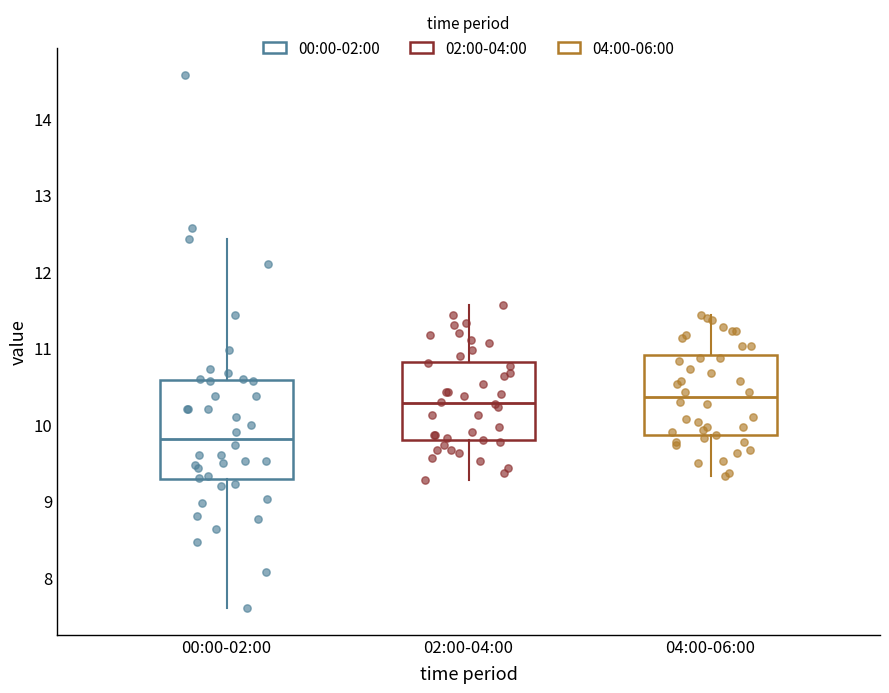

Reading left to right, transcribe this box plot: for each box, give where its median line is, the range the box spans, and where its two whiskers end, as read against the y-axis. The values are not printed on the chart, so give them approximately, as read against the axis.

00:00-02:00: median 9.8, box 9.3 to 10.6, whiskers 7.6 to 12.4
02:00-04:00: median 10.3, box 9.8 to 10.8, whiskers 9.3 to 11.6
04:00-06:00: median 10.4, box 9.9 to 10.9, whiskers 9.3 to 11.4